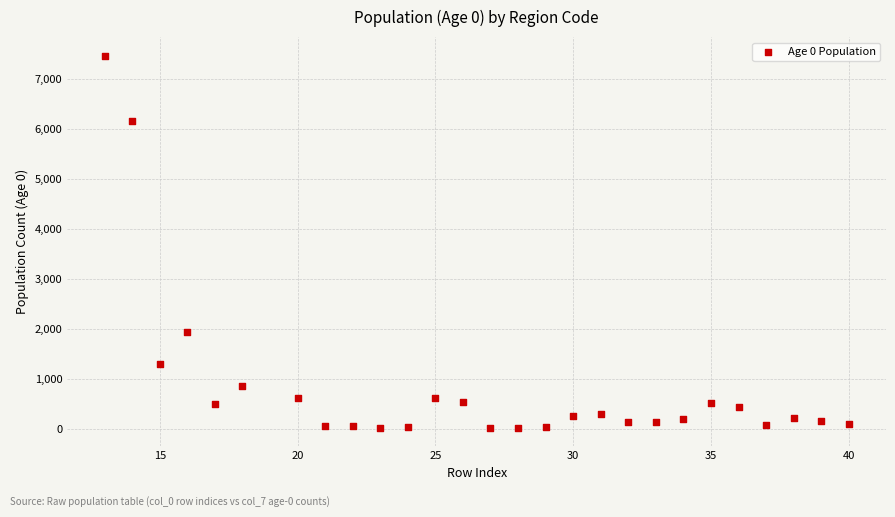

What Y value in the scatter plot is closest to 3747?

1937